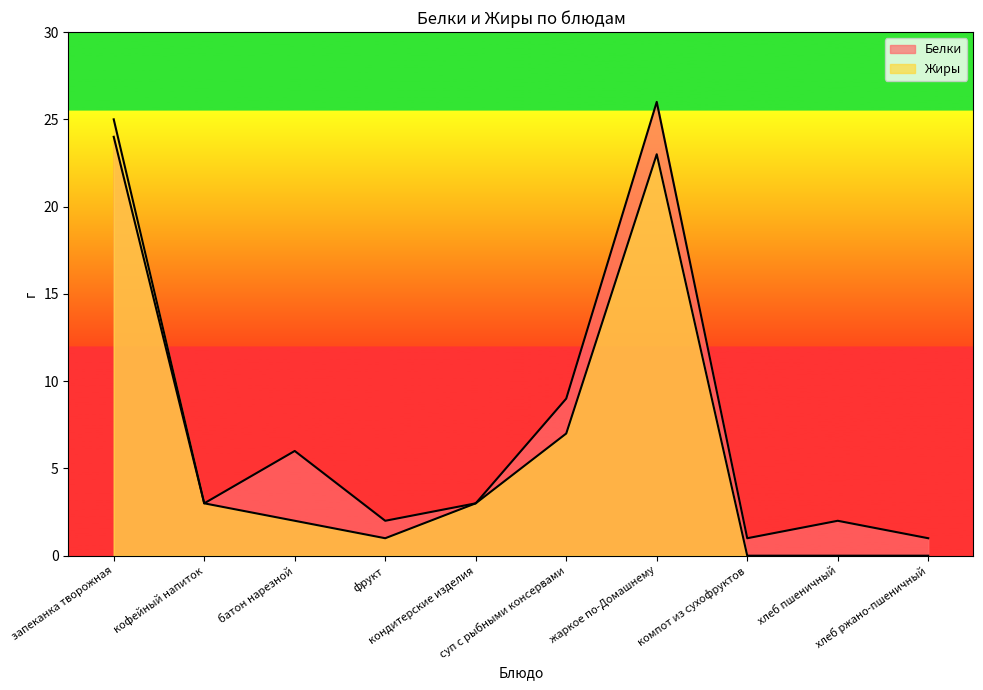

Reading left to right, extract all data points from this chart.

Белки: запеканка творожная=24	кофейный напиток=3	батон нарезной=6	фрукт=2	кондитерские изделия=3	суп с рыбными консервами=9	жаркое по-Домашнему=26	компот из сухофруктов=1	хлеб пшеничный=2	хлеб ржано-пшеничный=1
Жиры: запеканка творожная=25	кофейный напиток=3	батон нарезной=2	фрукт=1	кондитерские изделия=3	суп с рыбными консервами=7	жаркое по-Домашнему=23	компот из сухофруктов=0	хлеб пшеничный=0	хлеб ржано-пшеничный=0